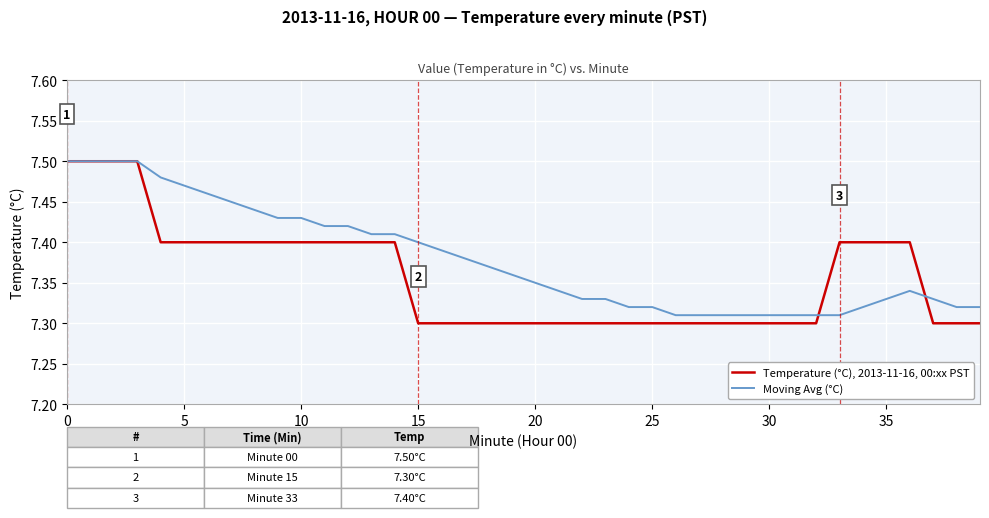

Which series has the largest total across all categories?

Moving Avg (°C)